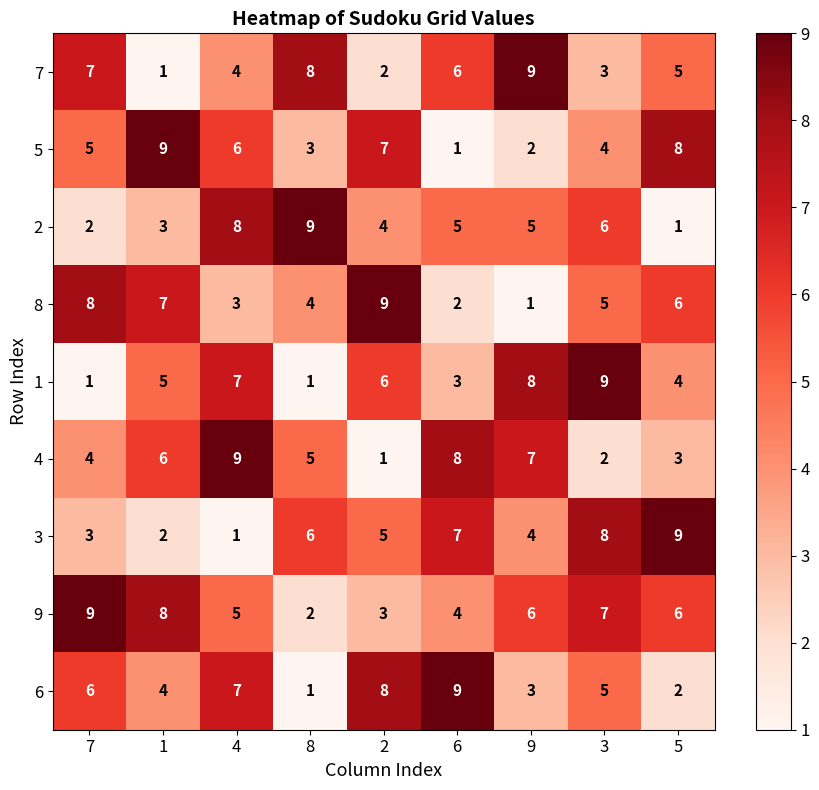

True or false: 1 has a value of 2 at 7.

False